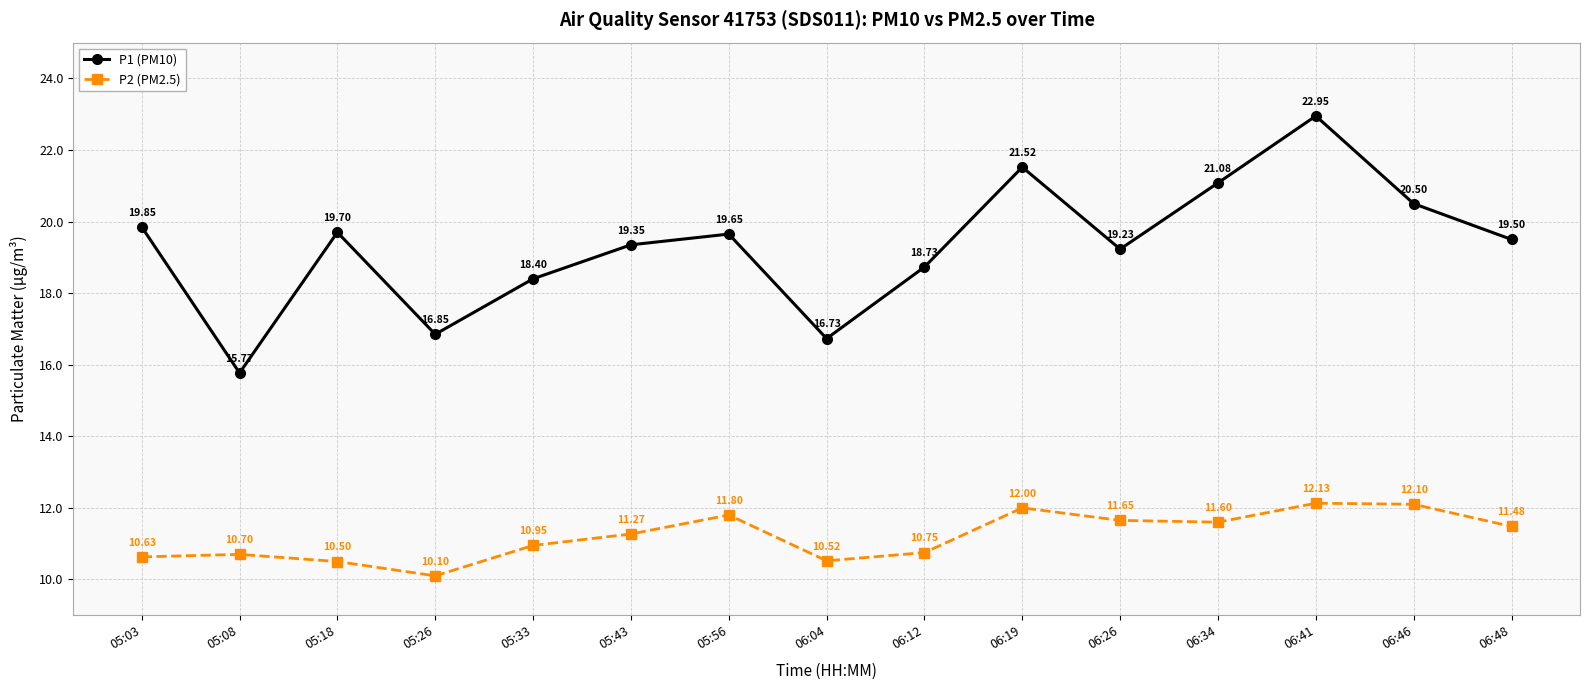

At how many categories does at least one series exceed 19?

10